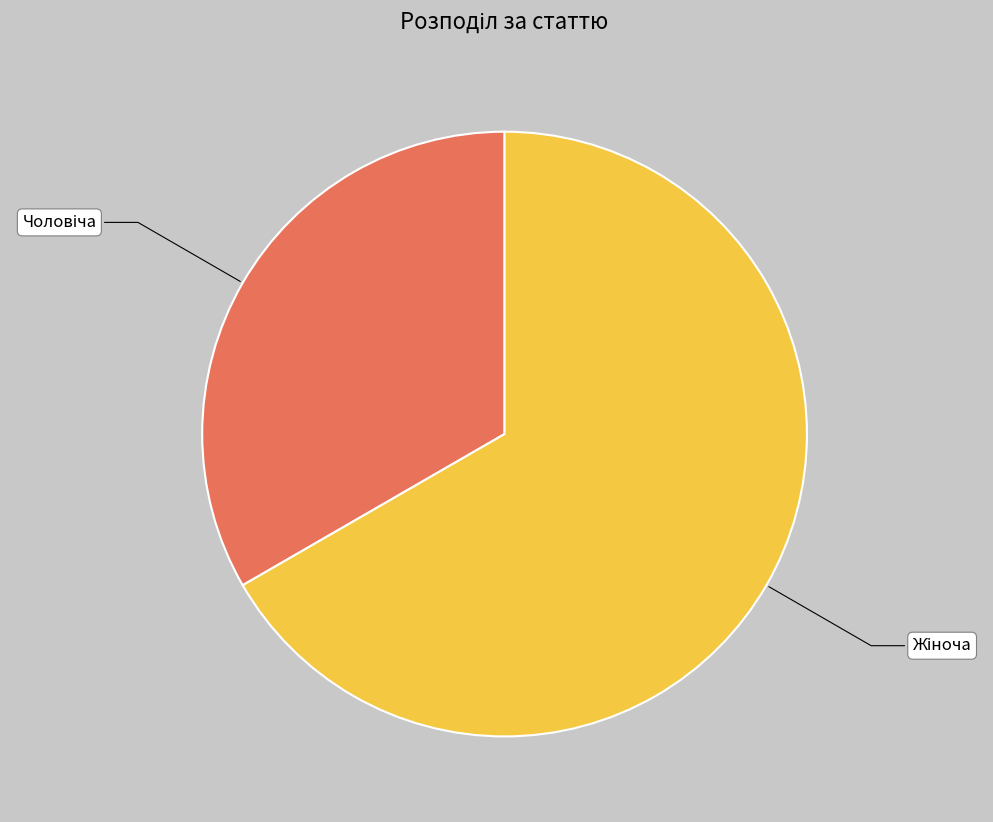

Is there a majority slice in this chart?

Yes